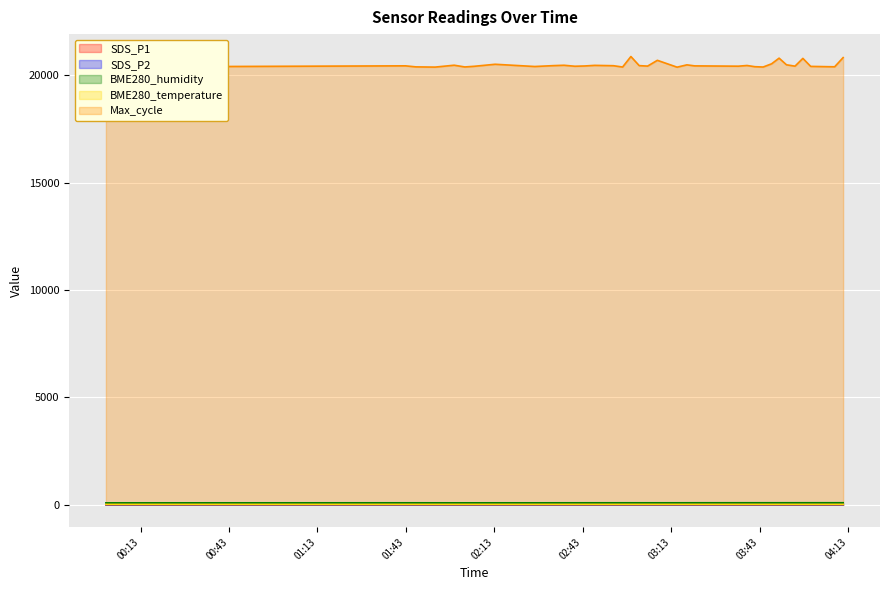

What is the total value across all series at 2023/01/05 00:01:13?

20596.5